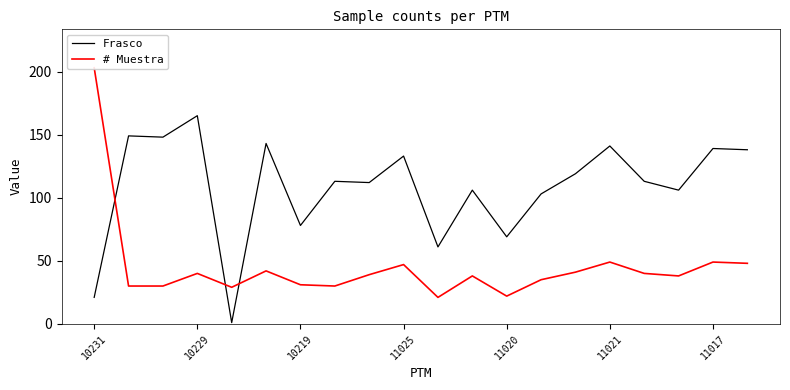

How many lines are shown in the chart?

2